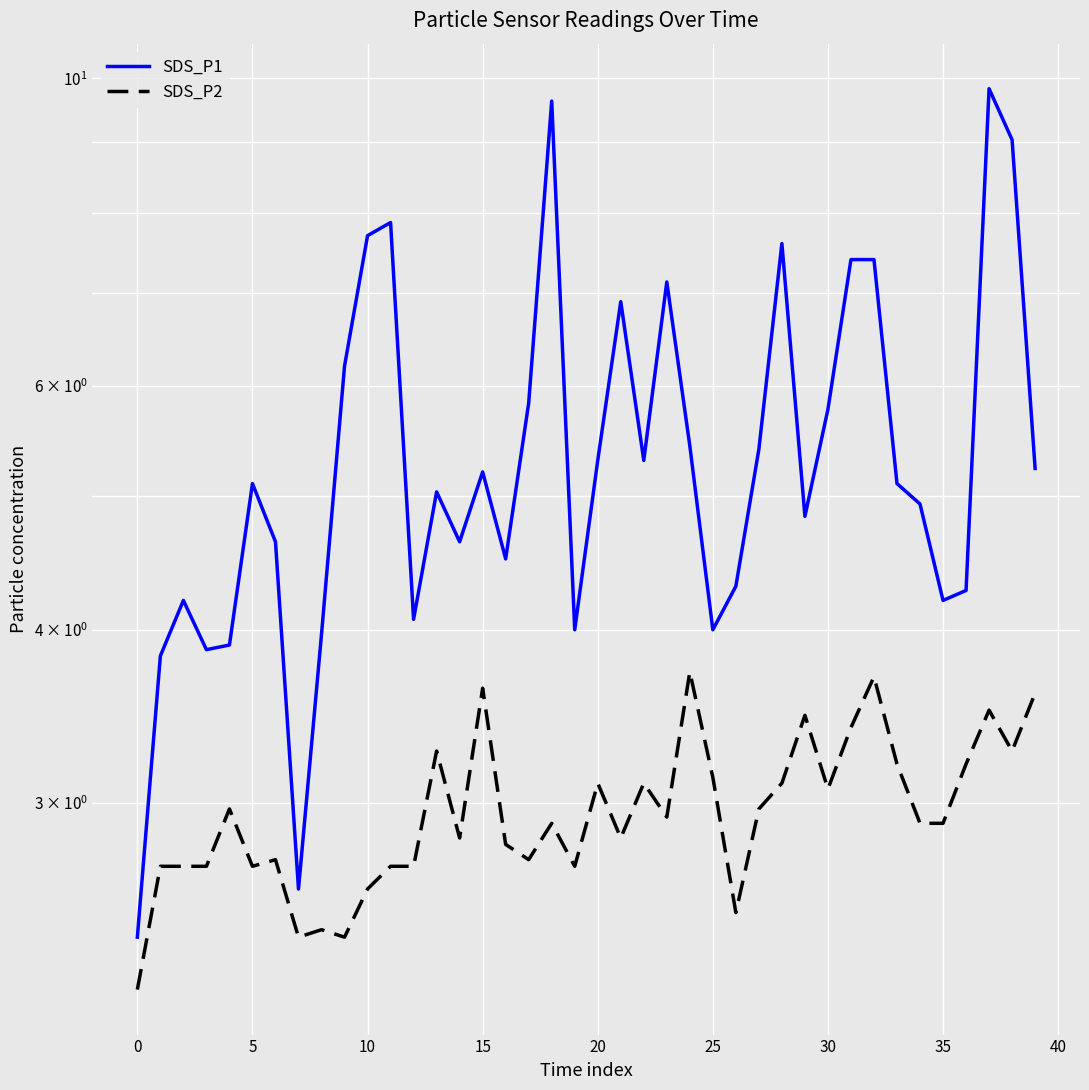

List the series in order of their peak value, highest first.

SDS_P1, SDS_P2